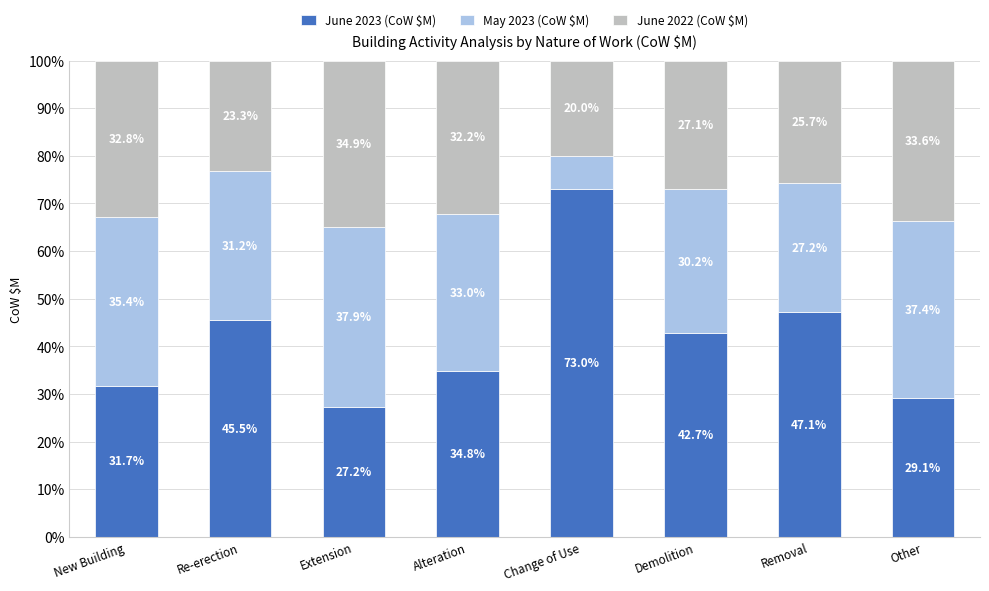

Read the June 2023 (CoW $M) value at Demolition.

42.7